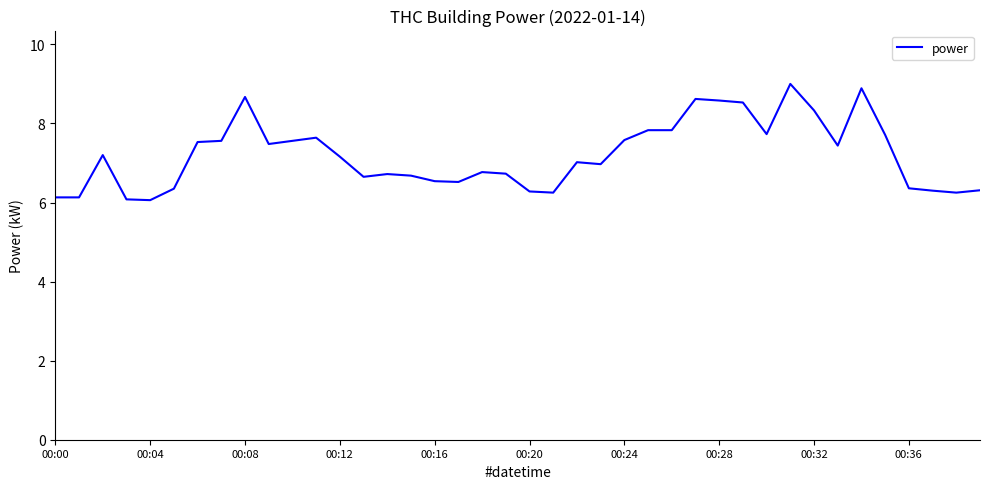

How many lines are shown in the chart?

1